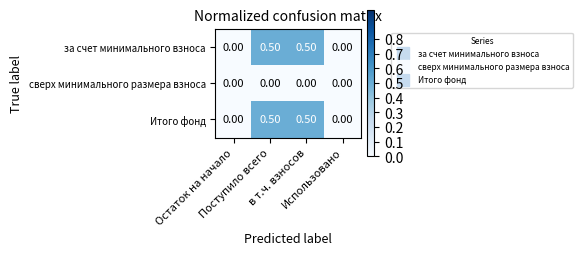

What is the difference between the second highest and minimum values in the Итого фонд series?

0.5